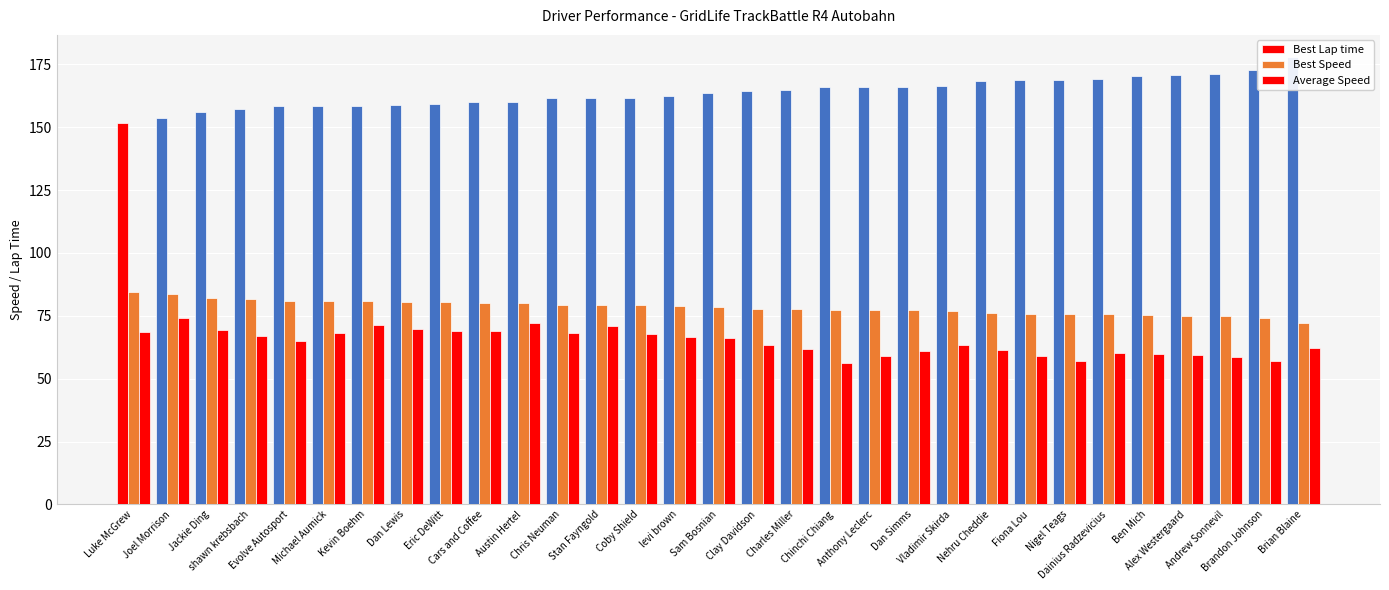

At which label does Best Speed first exceed 78?

Luke McGrew